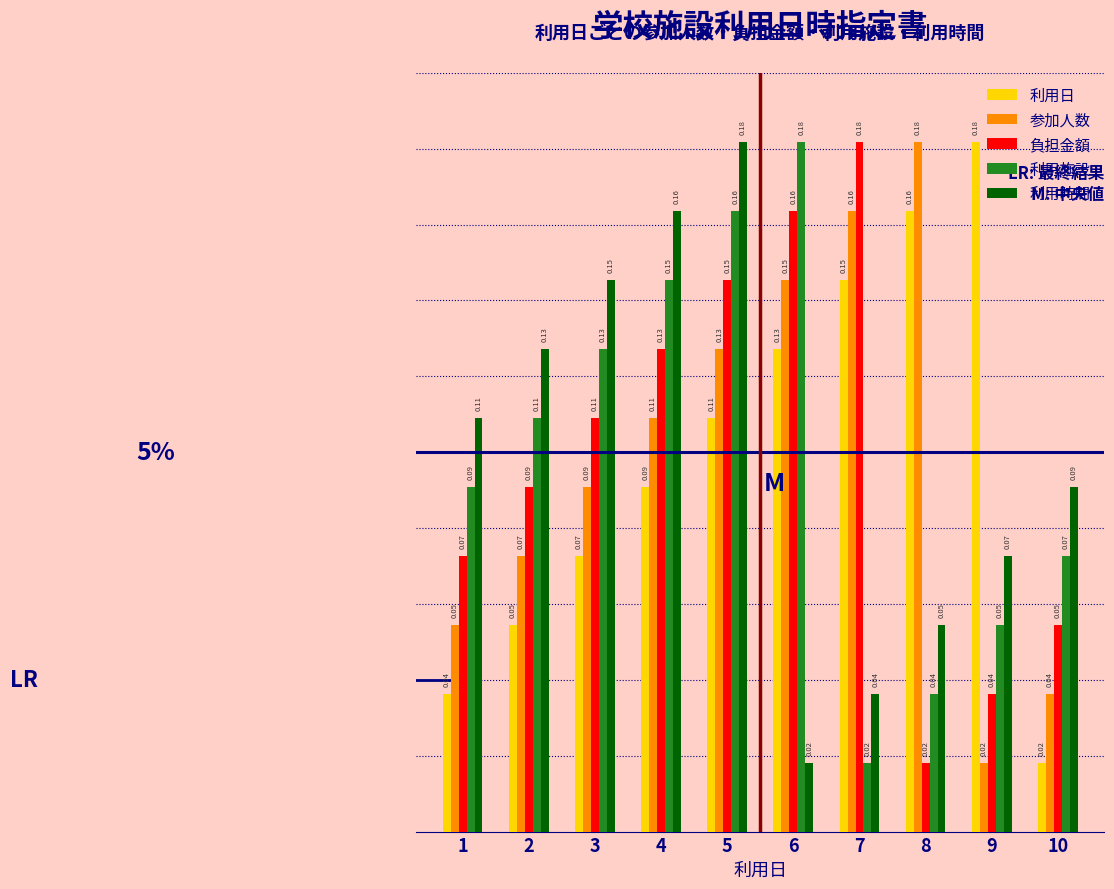

Rank the categories by 利用施設 value from lowest to highest.

7, 8, 9, 10, 1, 2, 3, 4, 5, 6